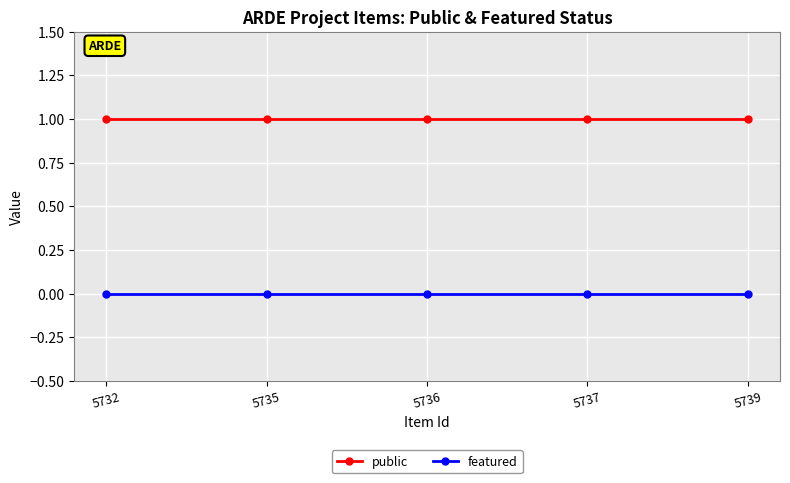

Is this an area chart (filled region under the line)?

No